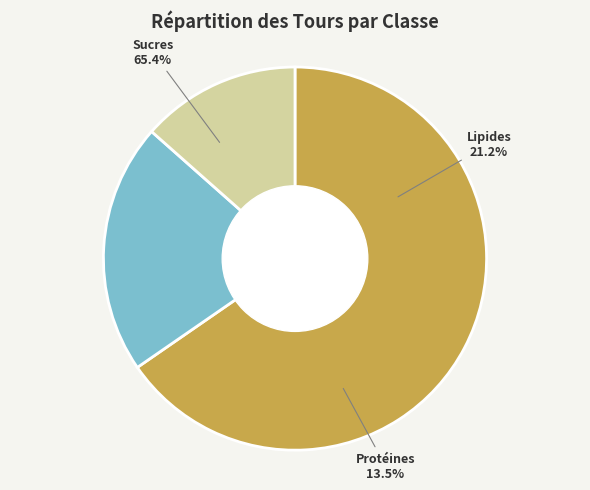

Is IS the majority of the pie?

No